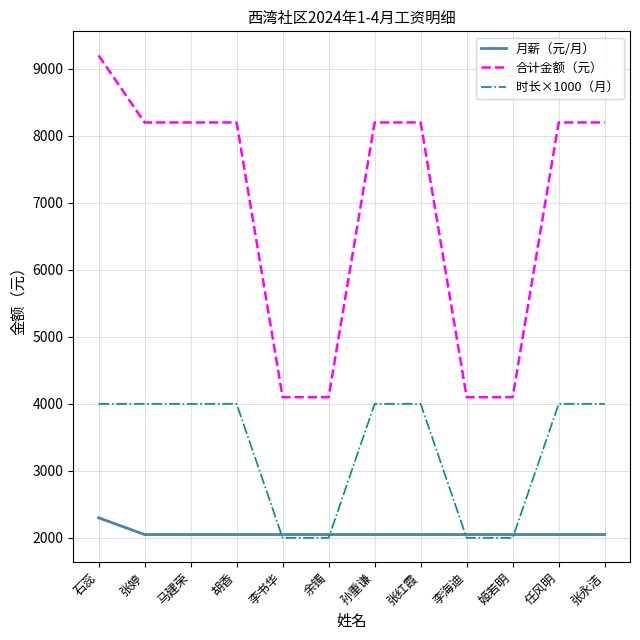

At which category is the sum across all series the highest?

石蕊